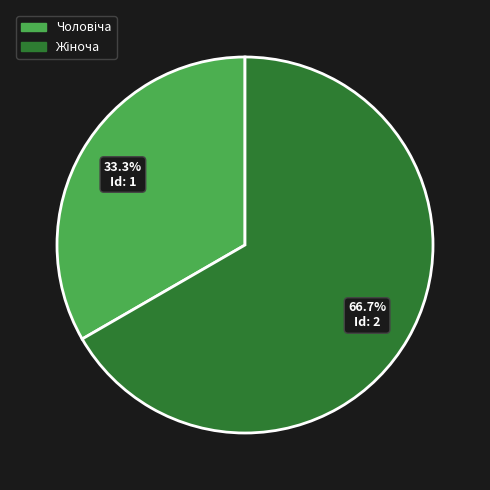

Is there any slice that represents more than half of the pie?

Yes